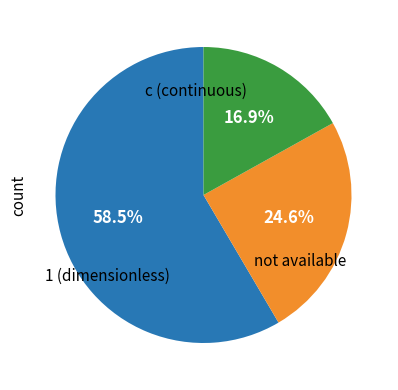

Is it true that 1 is 15% of the pie?

False